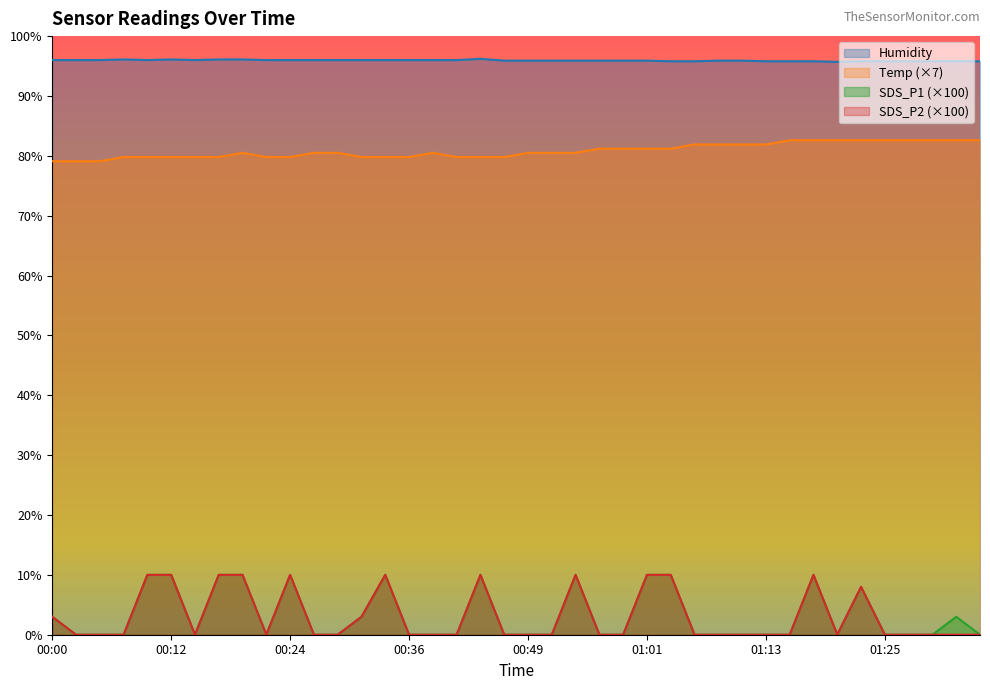

Is it true that SDS_P1 equals 0.0 at 01:20?

True